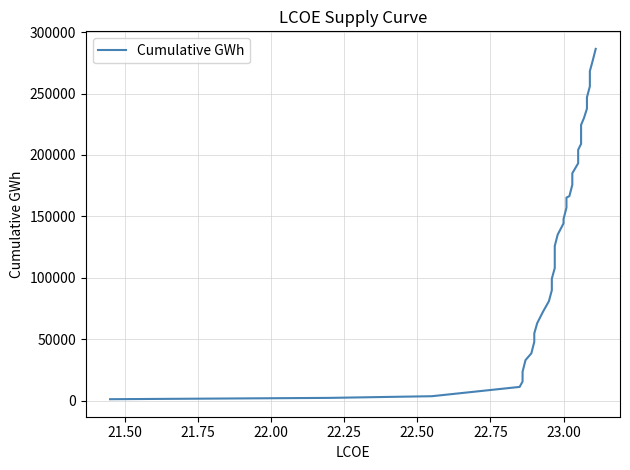

What is the greatest value displayed?

286366.0